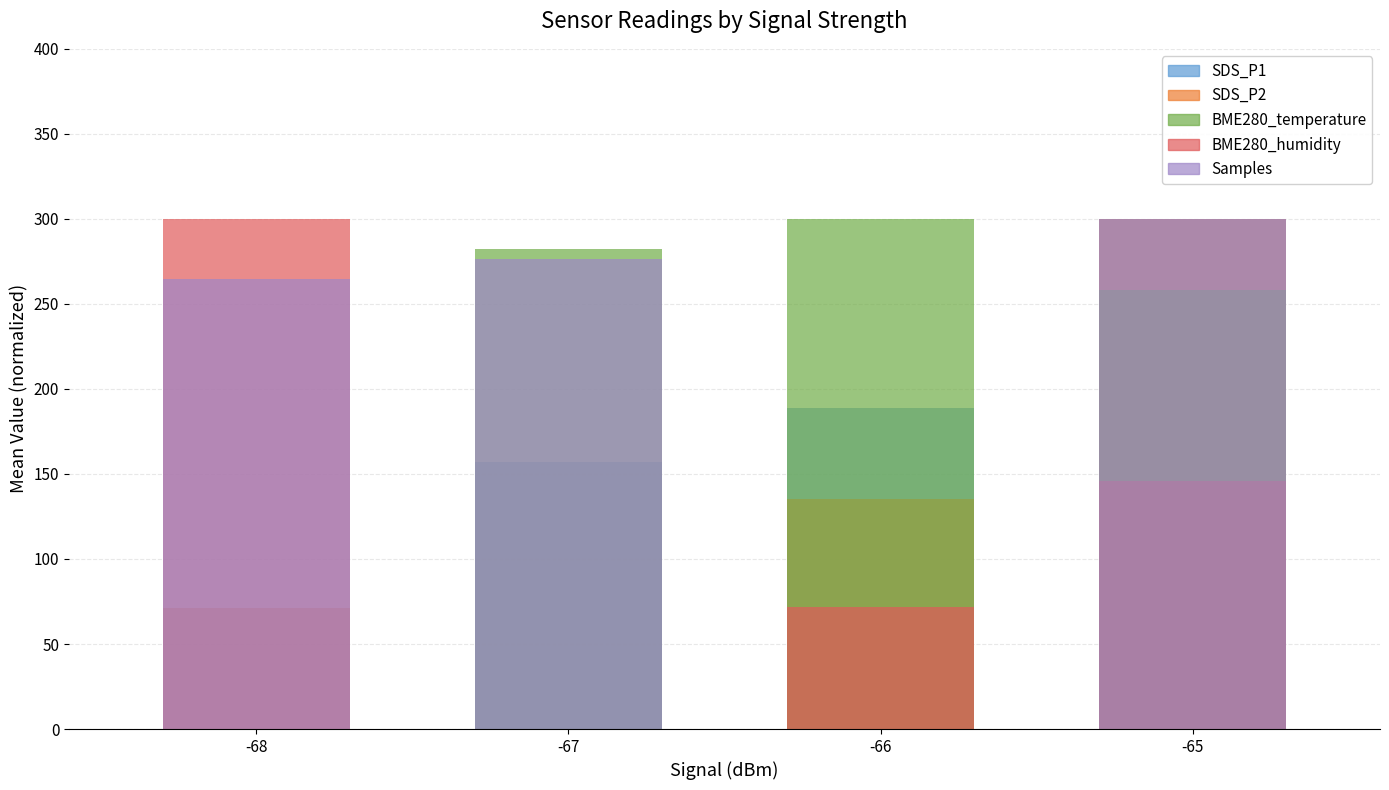

Between -67 and -66, which series saw the biggest shift?

Samples